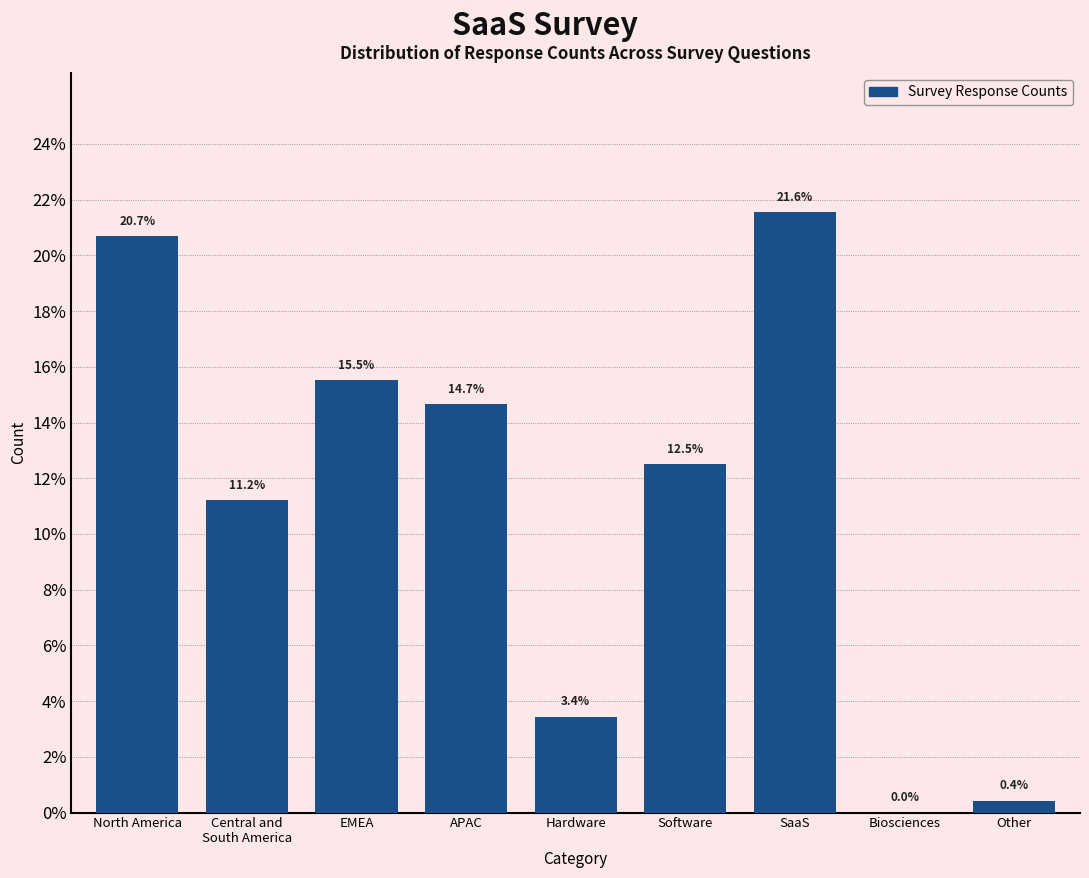

At which label does the data first exceed 12?

North America